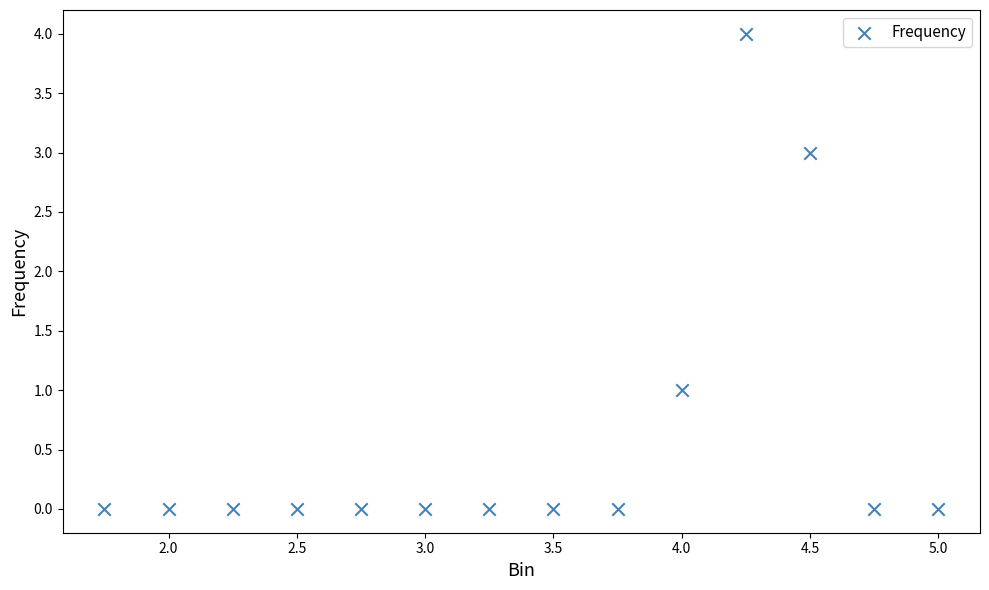

What is the range of Y values (max minus min)?

4